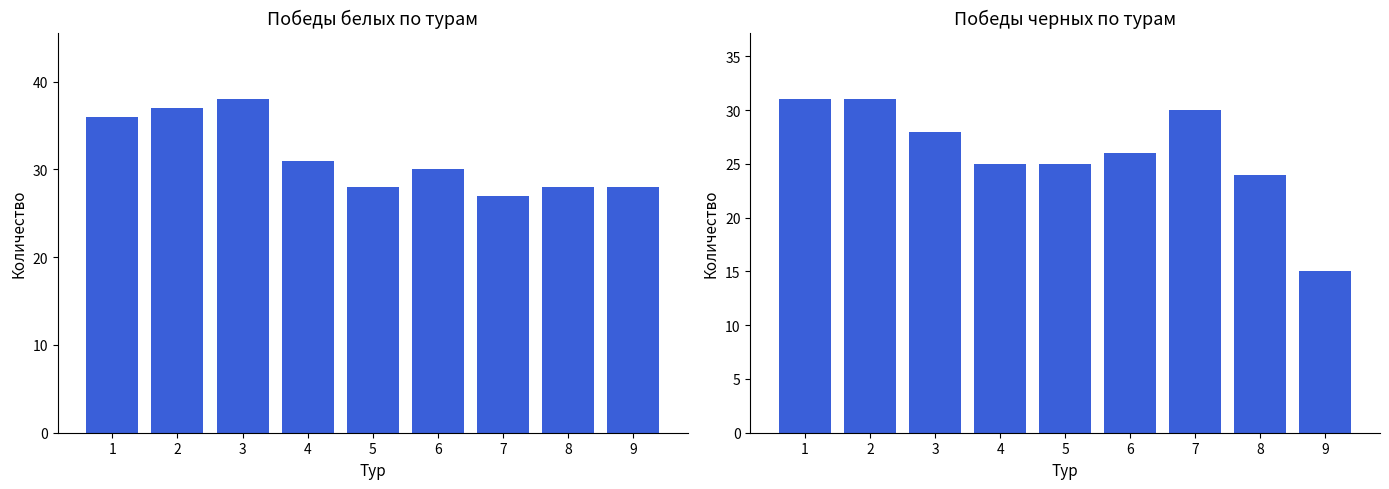

Which series has the widest spread of values?

Побед черных